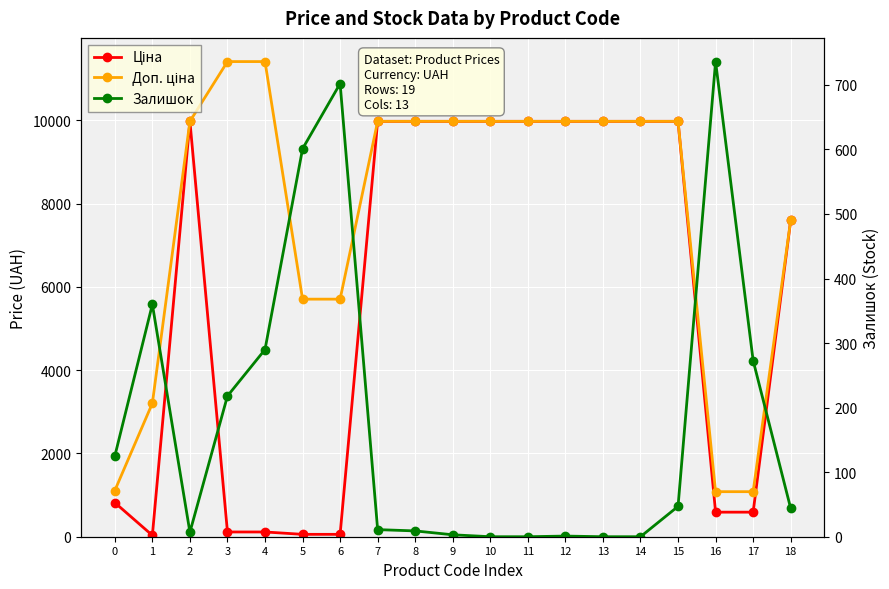

List the series in order of their peak value, highest first.

Доп. ціна, Ціна, Залишок